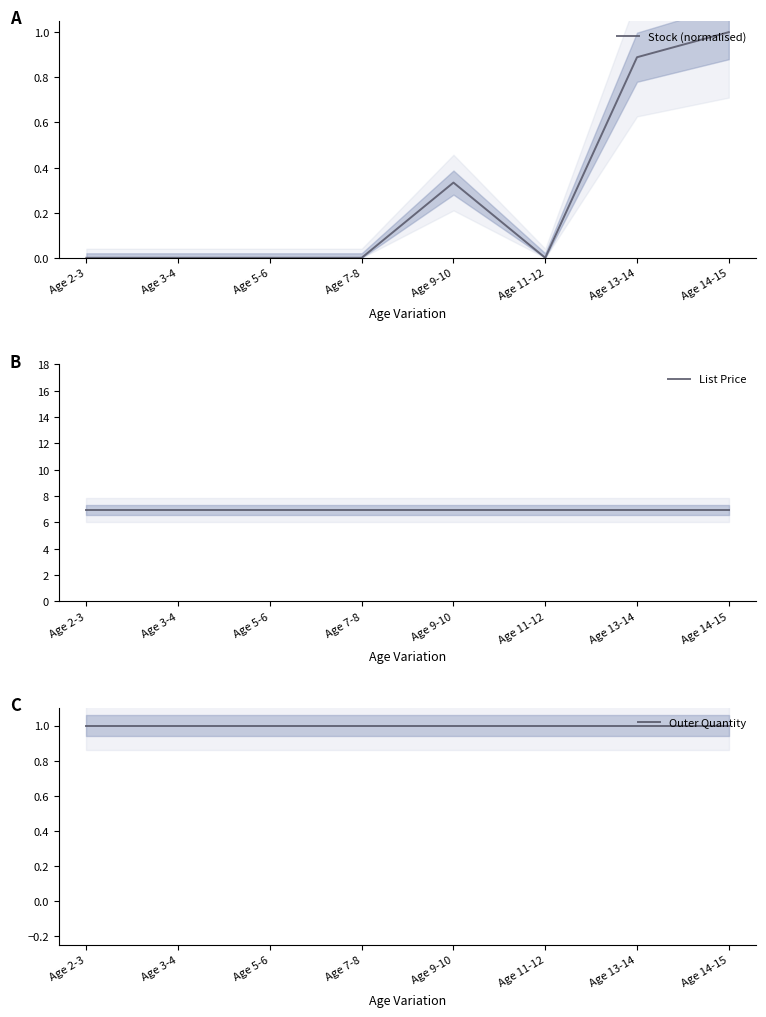

Which has a higher value, Age 2-3 or Age 7-8?

Age 2-3